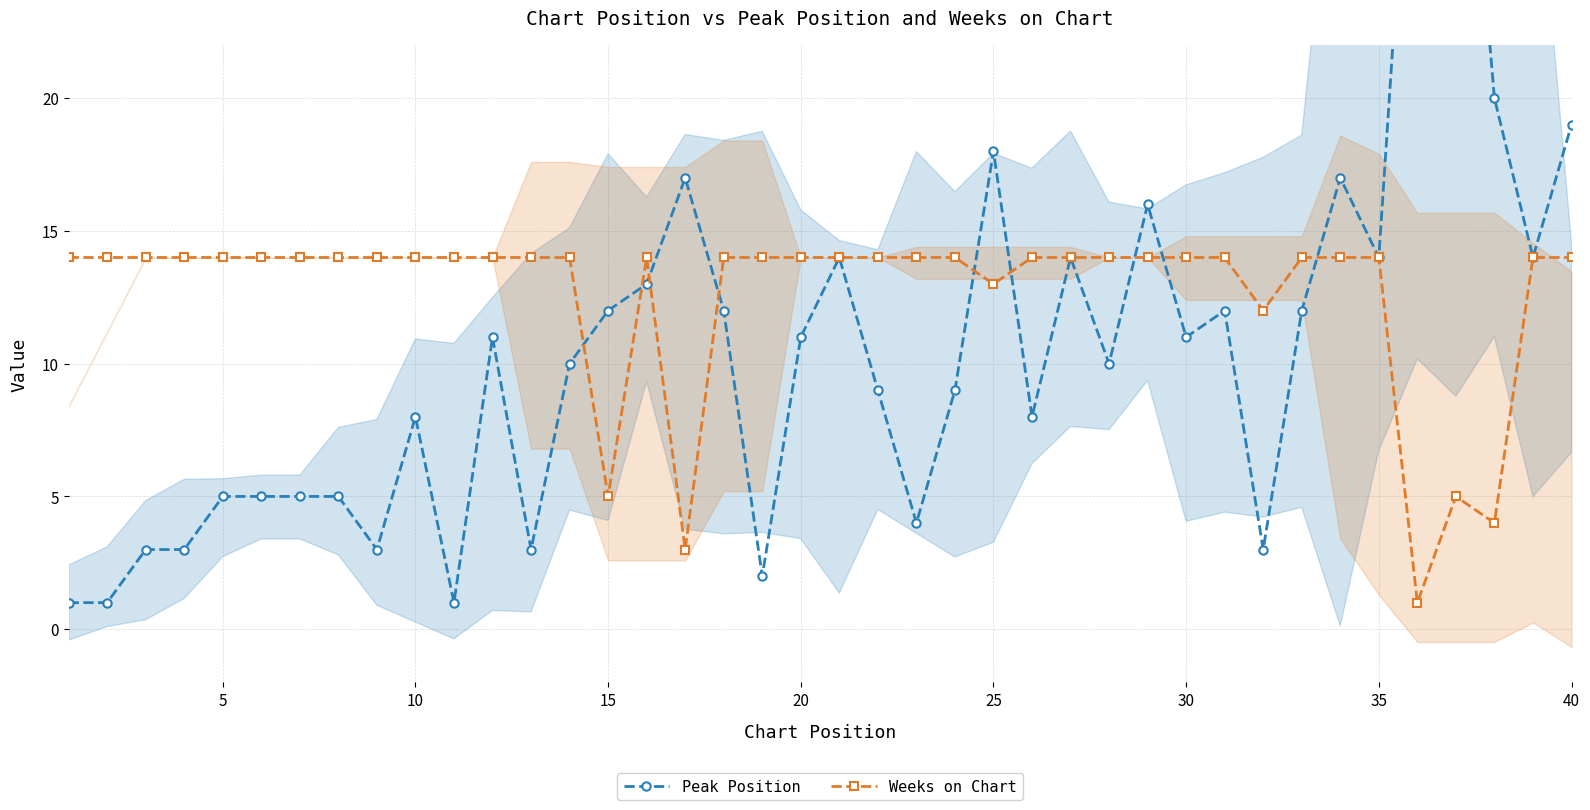

Which series has the largest range (max minus min)?

Peak Position